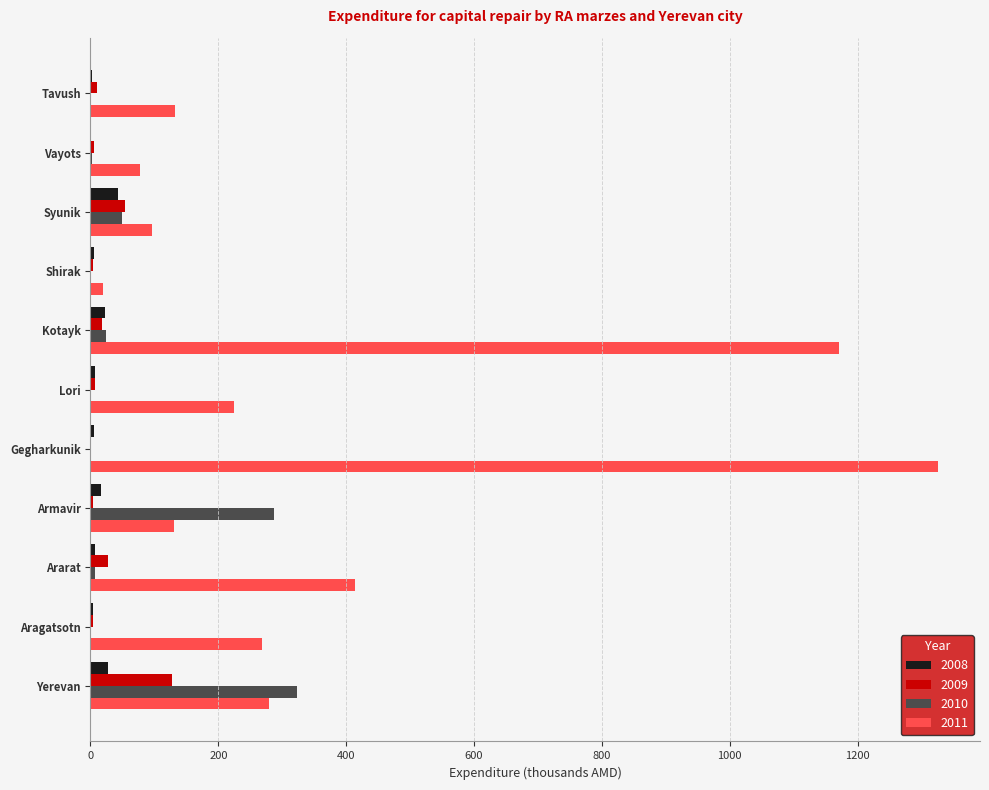

What is the sum of all 2008 values?

144.0